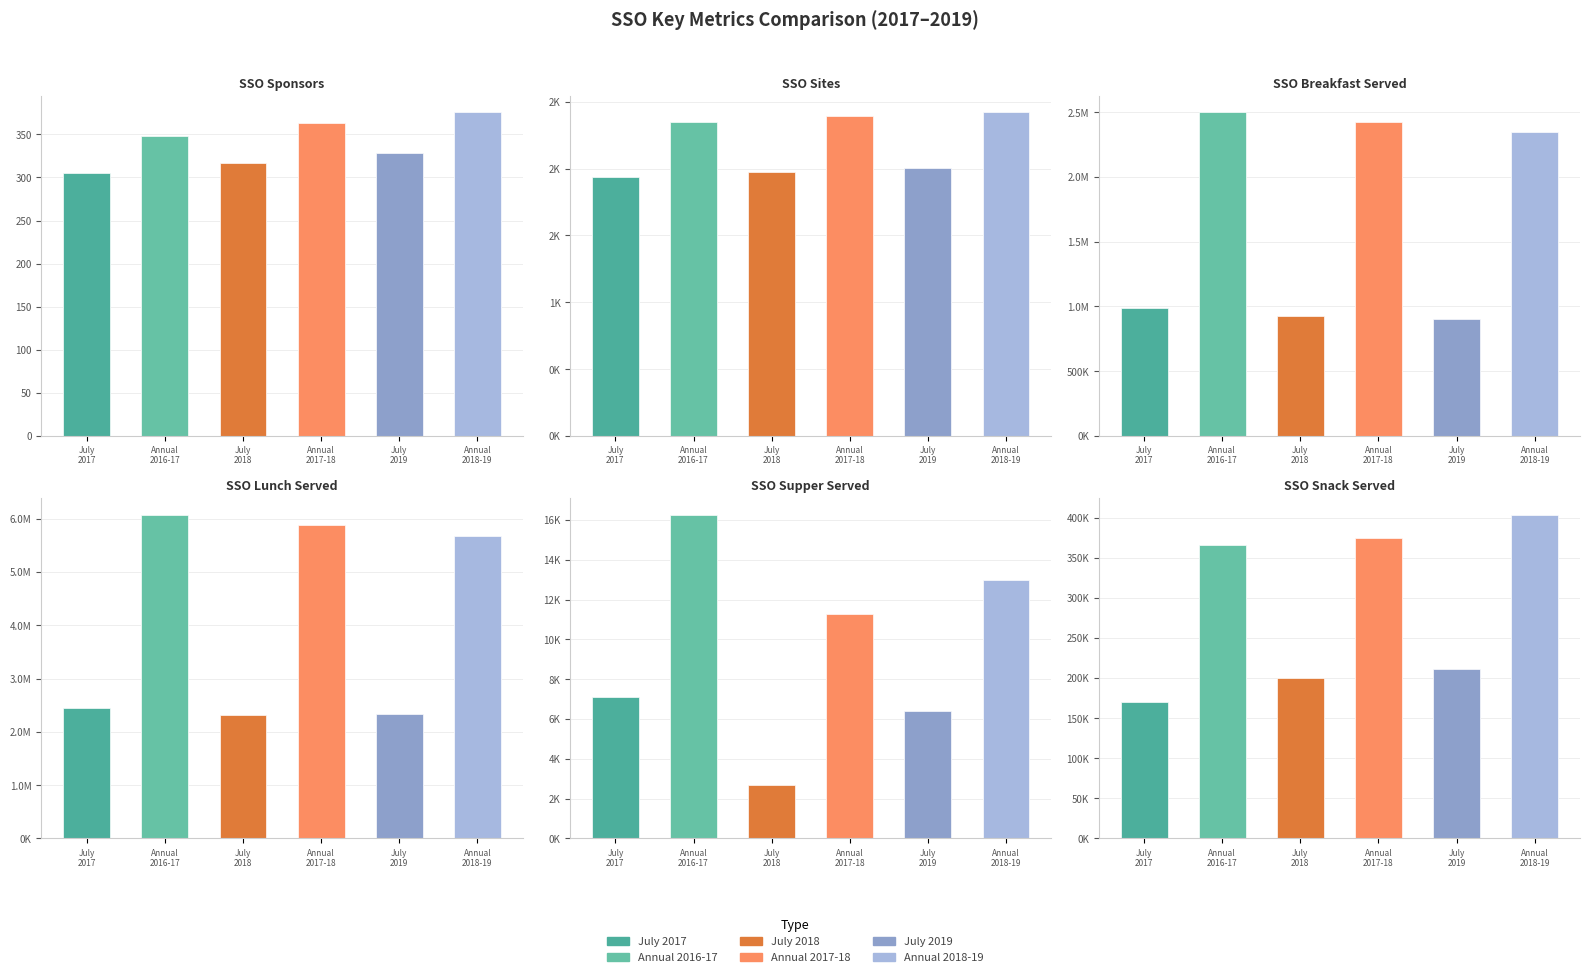

Where is Annual 2016-17 nearest to the value 3039730?

SSO Breakfast Served